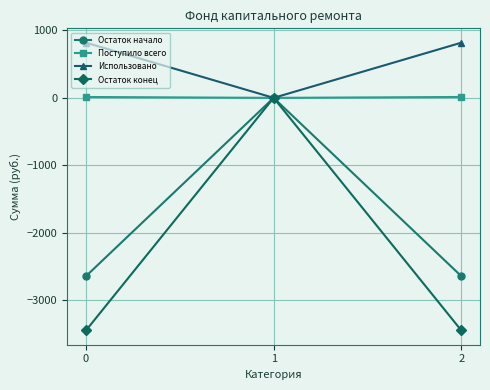

Which series has the widest spread of values?

Остаток конец